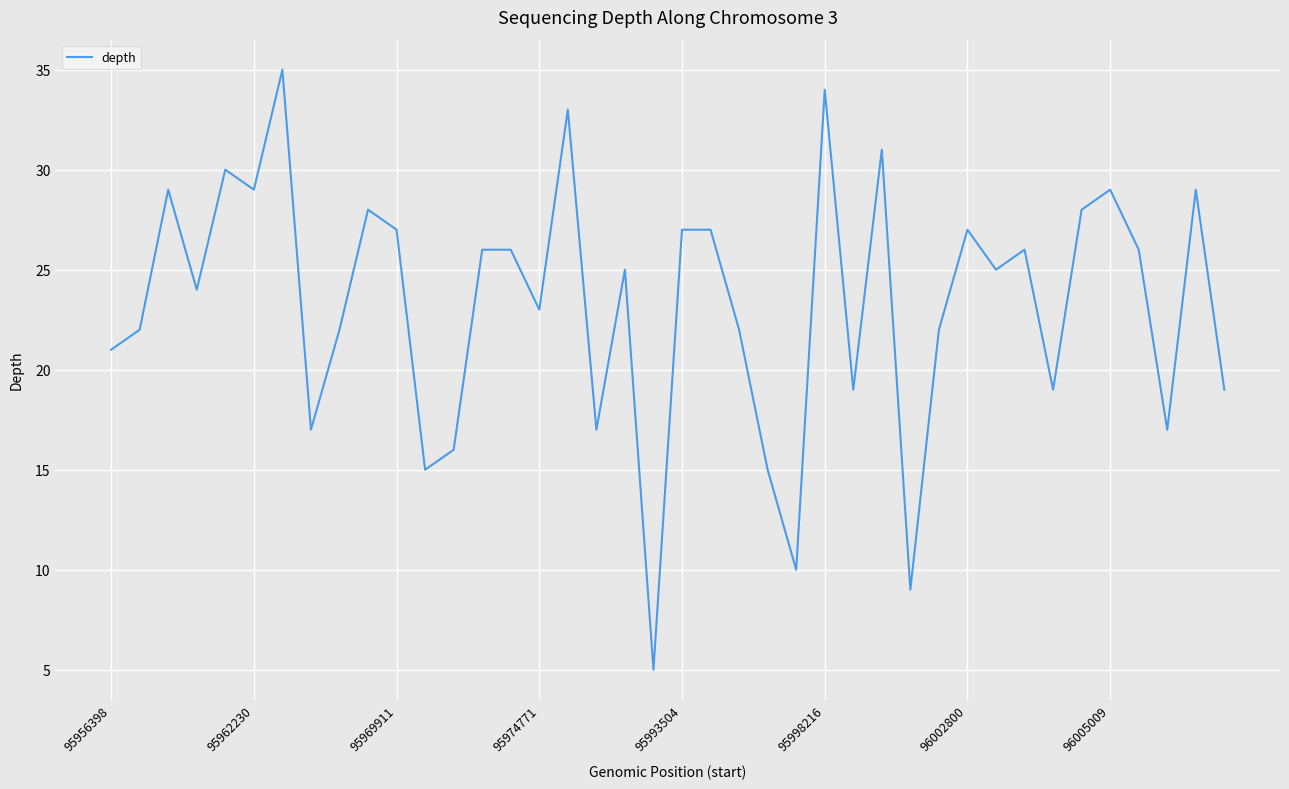

What is the minimum value shown in the chart?

5